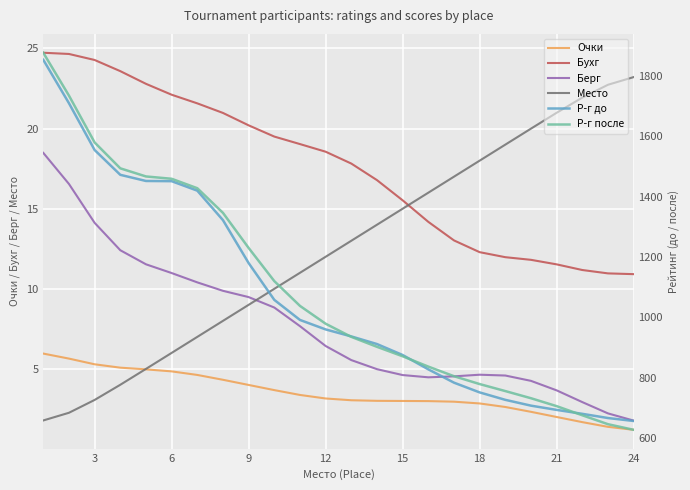

True or false: Бухг has more than 2 points higher than both neighbors.

False